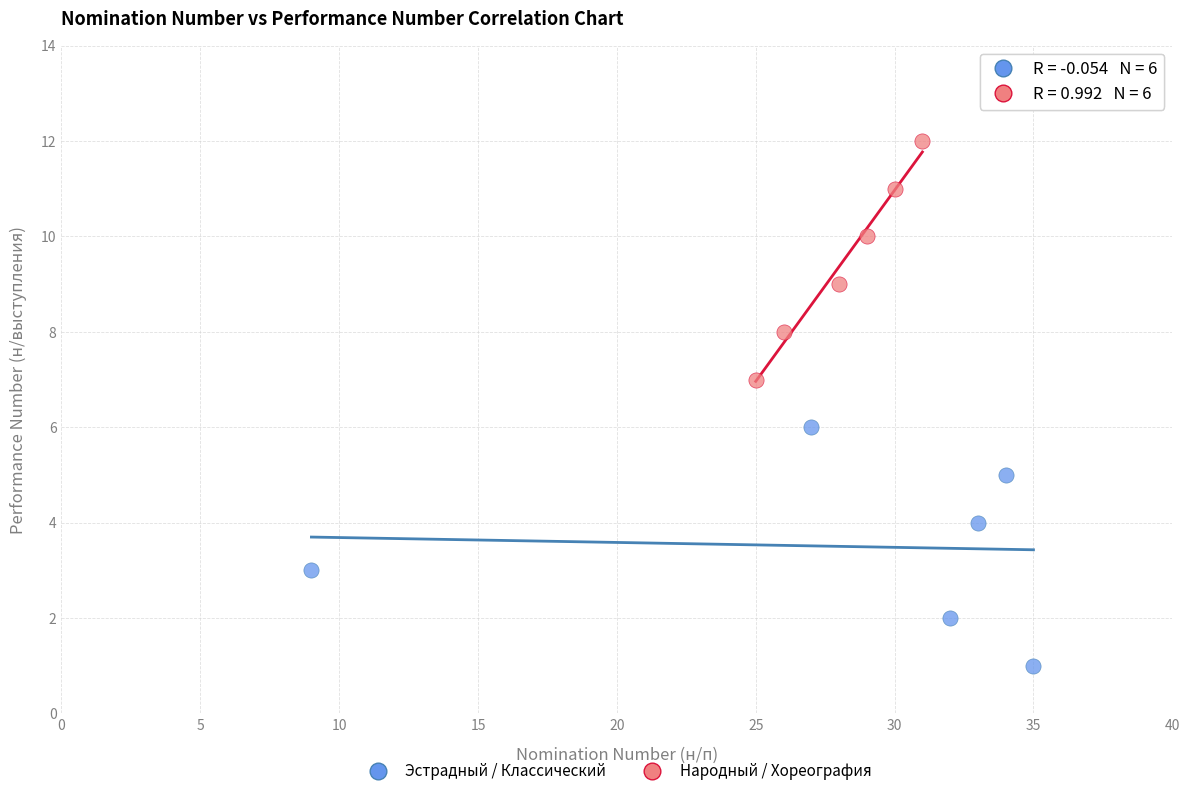

Which series reaches the minimum Y coordinate?

Эстрадный / Классический